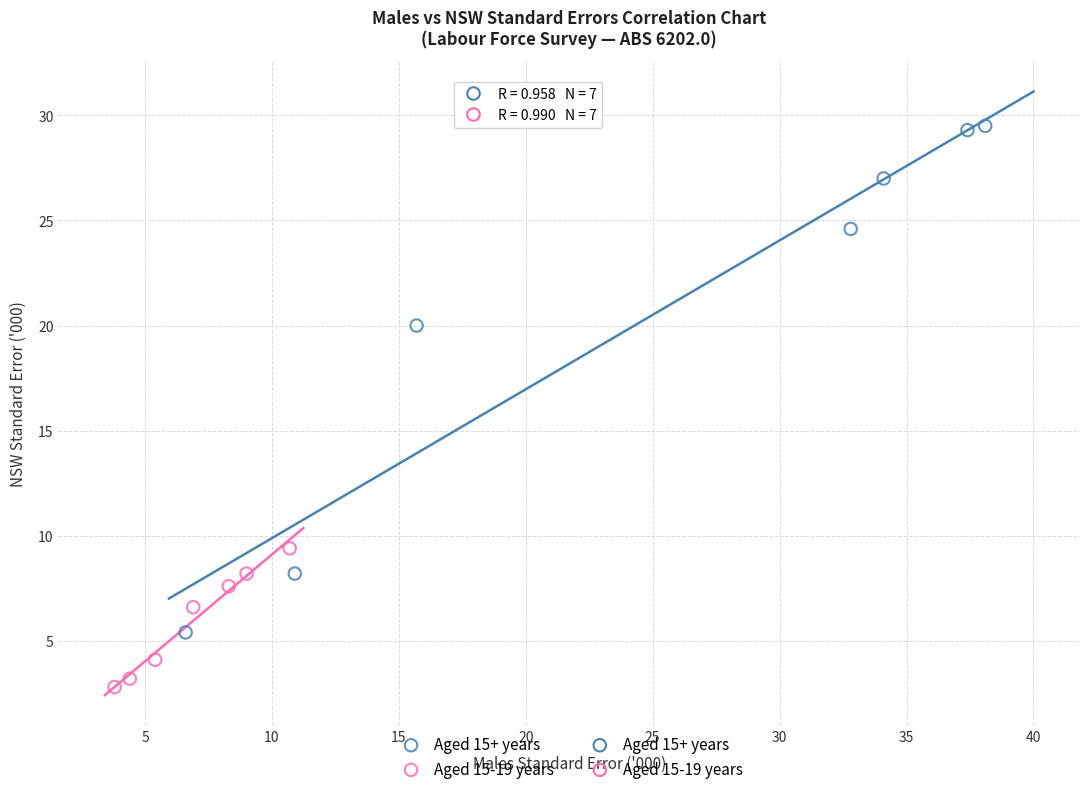

Which series has the widest spread of Y values?

Aged 15+ years